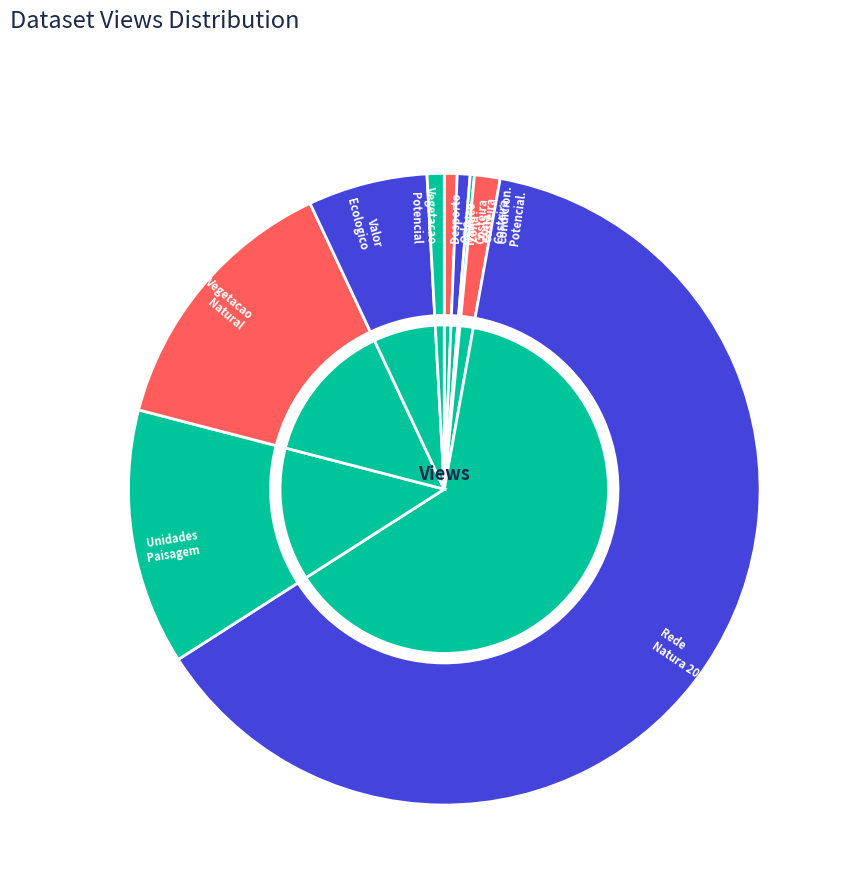

Count the number of slices in the pie.

9